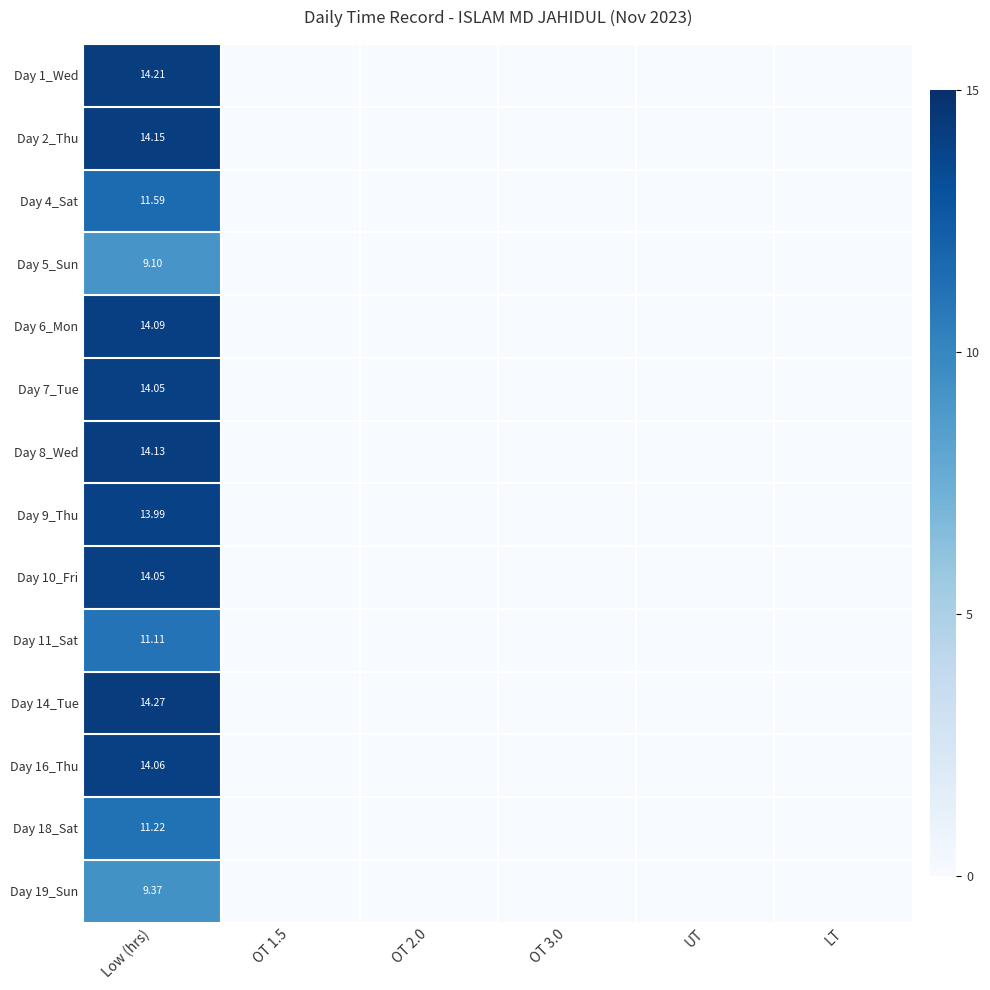

What is the difference between the Day 2_Thu values at Low (hrs) and OT 1.5?

14.2